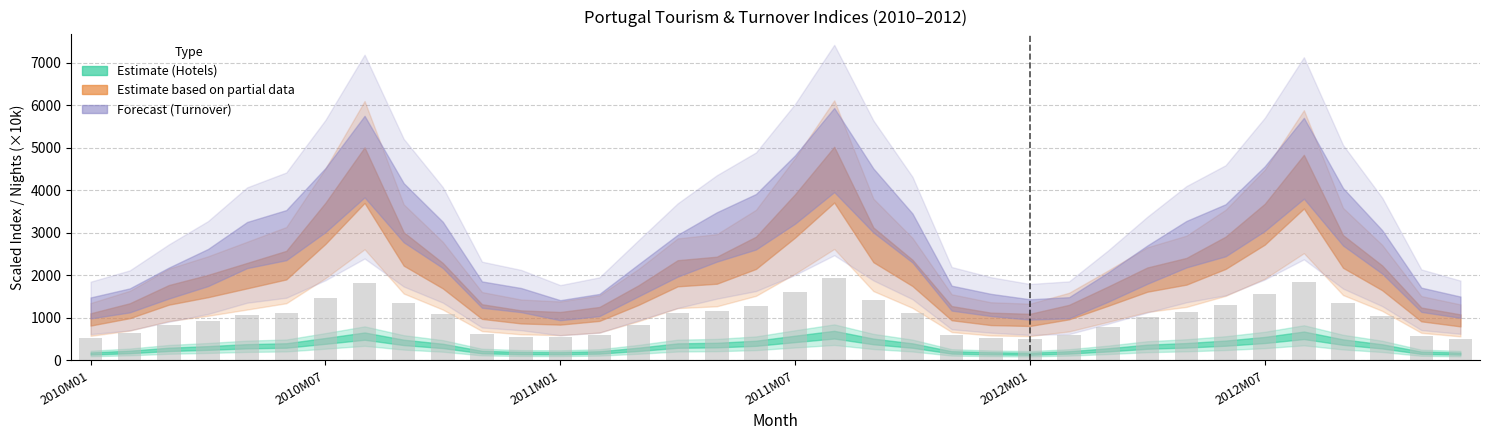

How many data points does each series have?

36